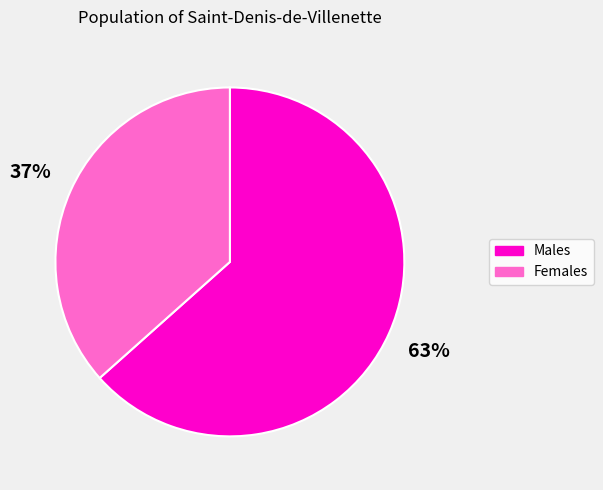

How many segments does this pie chart have?

2